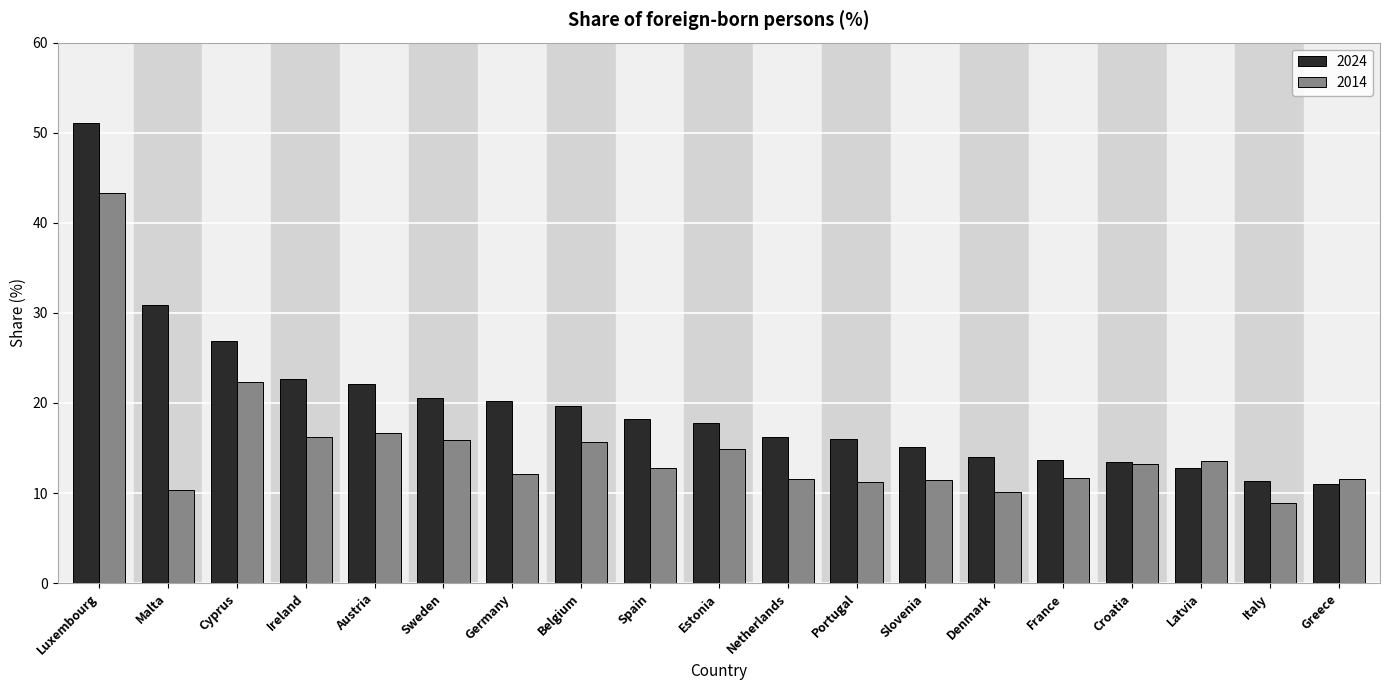

Which series changed the most between Luxembourg and Spain?

2024